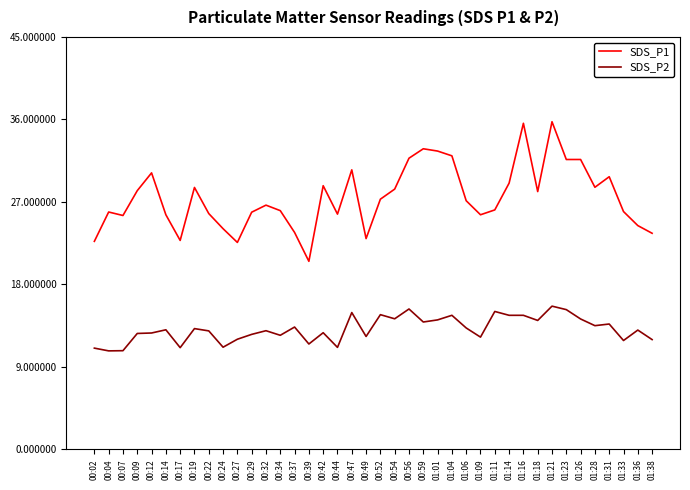

What is the total value across all series at 00:47?

45.4